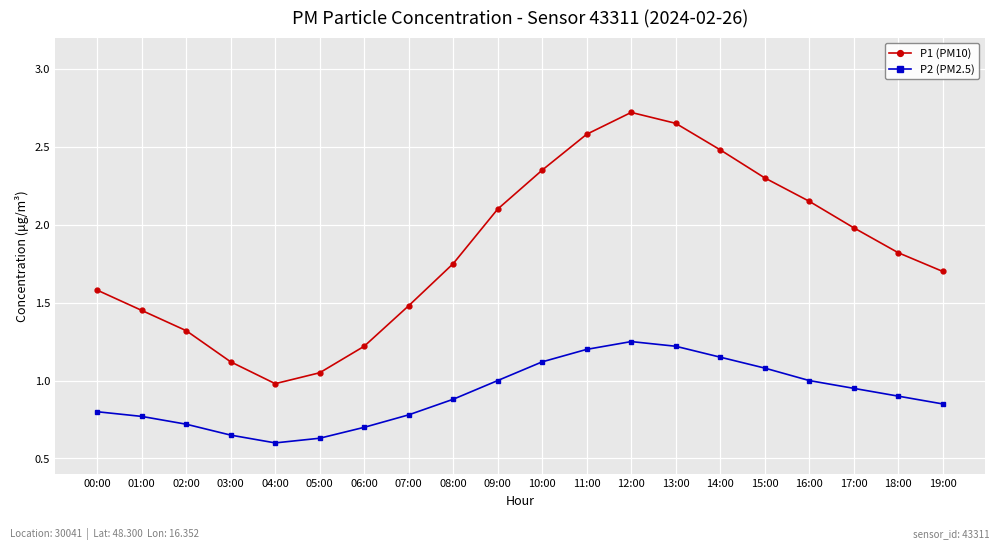

What is the difference between the second highest and second lowest values in the P1 (PM10) series?

1.6